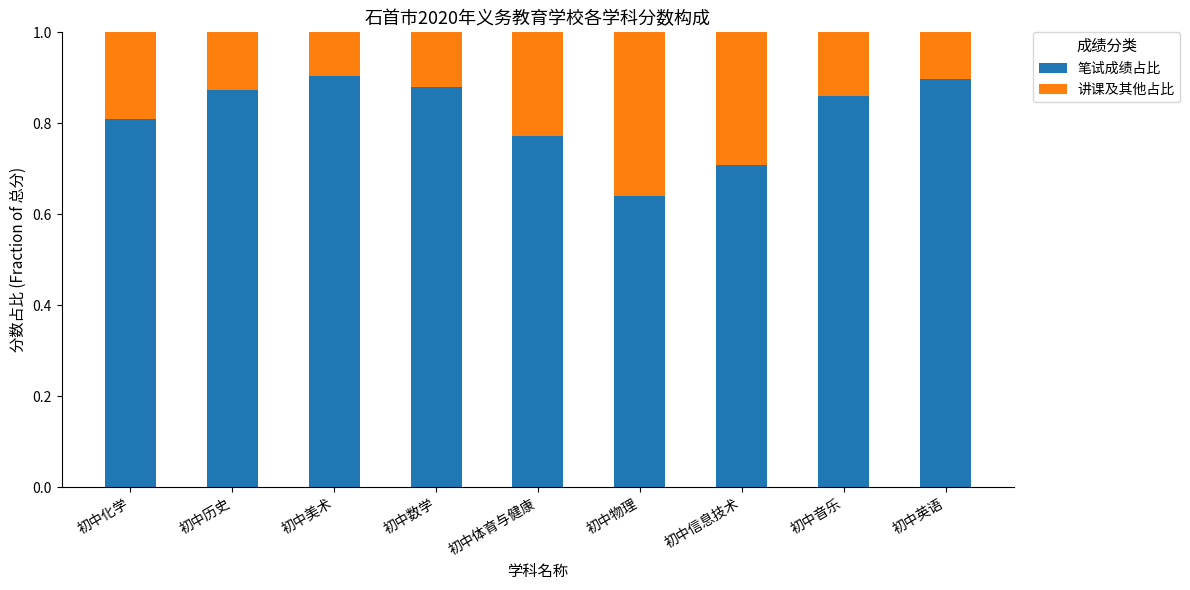

Count the 笔试成绩占比 values in the range 0 to 1.

9